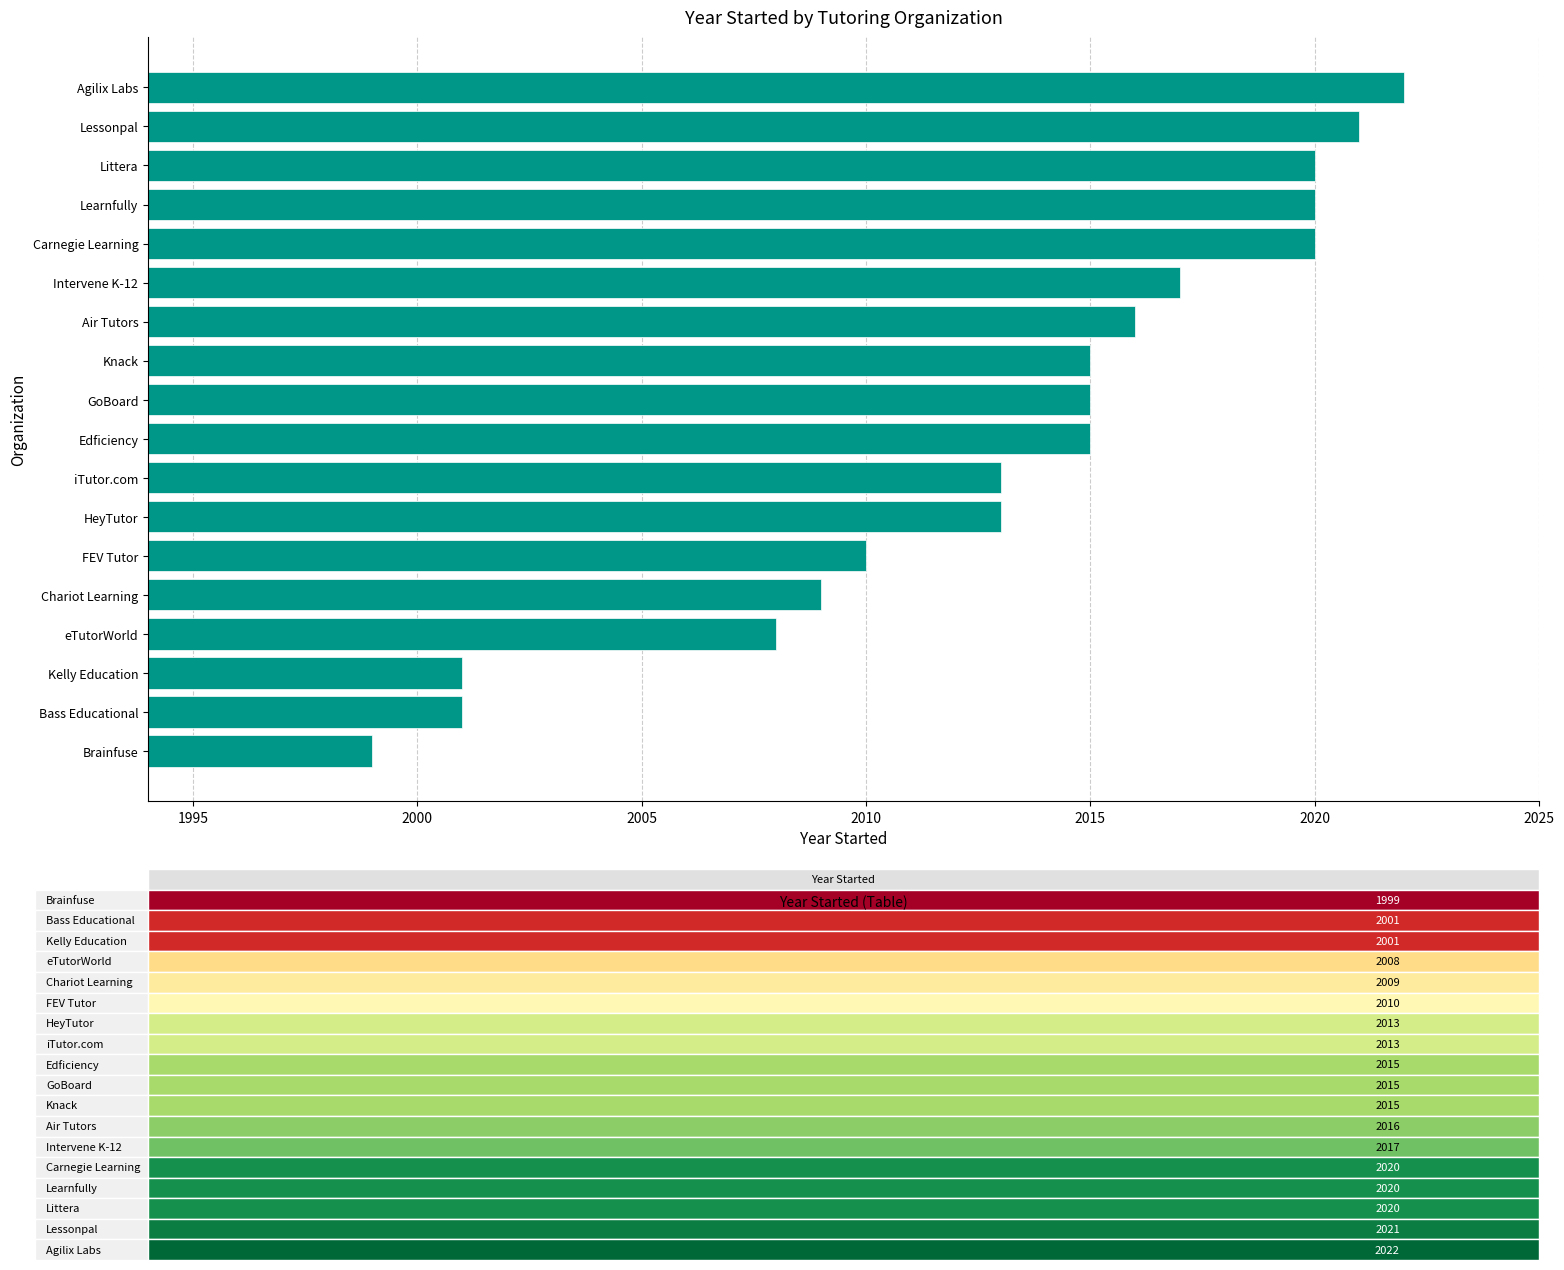

True or false: the data shows 3029 at iTutor.com.

False